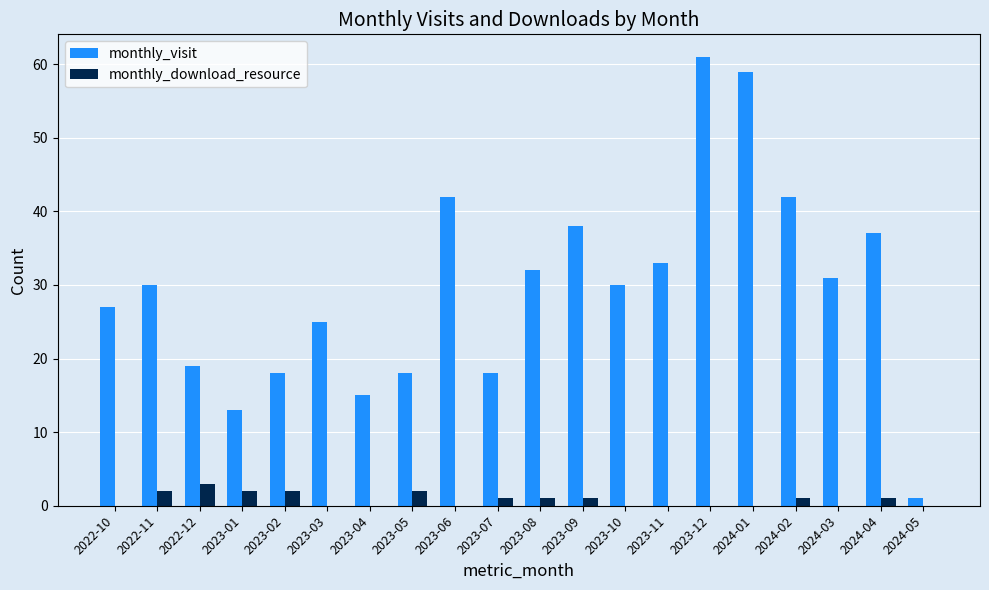

At which category does the chart reach its peak across all series?

2023-12